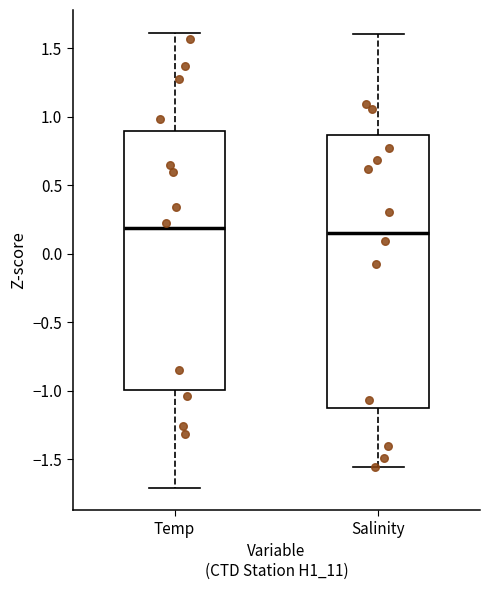

Reading left to right, read every box against the y-axis: the position of its median line, the range the box covers, and the ends of its whiskers. The values are not printed on the chart, so give them approximately, as read against the axis.

Temp: median 0.20, box -1.00 to 0.90, whiskers -1.70 to 1.60
Salinity: median 0.15, box -1.10 to 0.85, whiskers -1.55 to 1.60